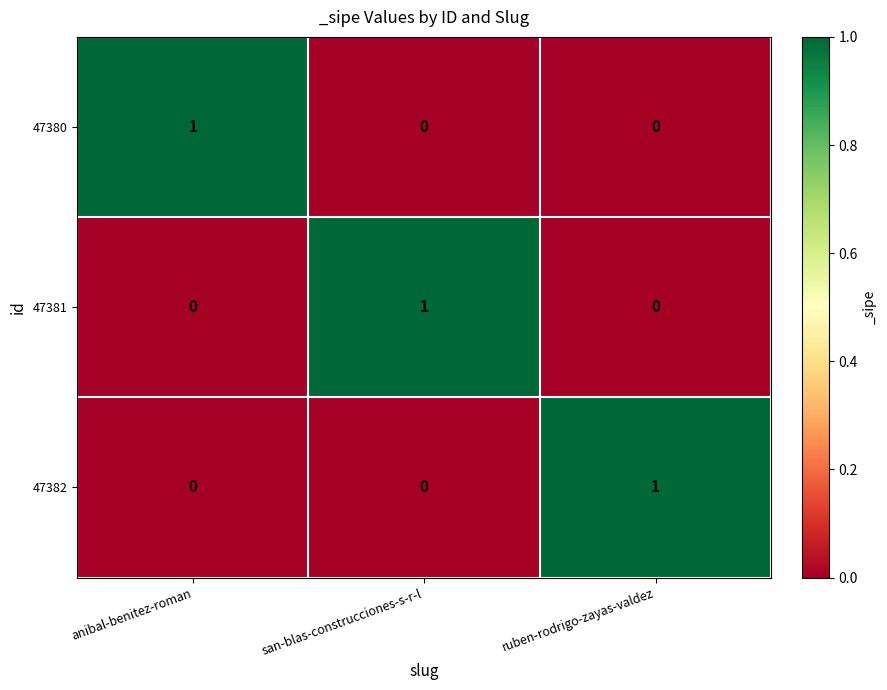

What is the spread (max minus min) of values at san-blas-construcciones-s-r-l?

1